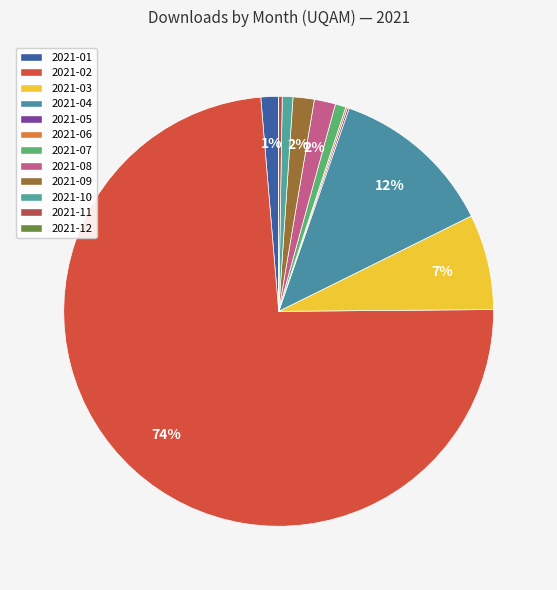

To the nearest percent, what is the difference between the 2021-04 and 2021-09 slice percentages?

11%